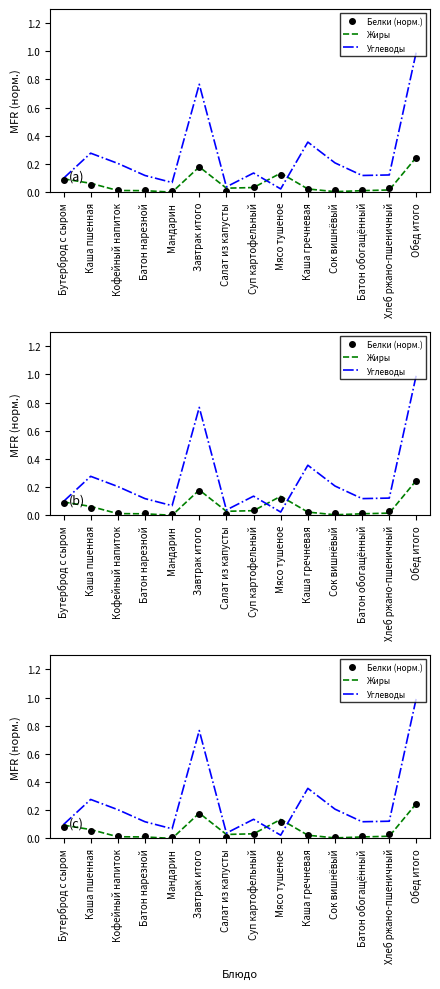

The Жиры series shows 0.0 at Сок вишнёвый. True or false?

True